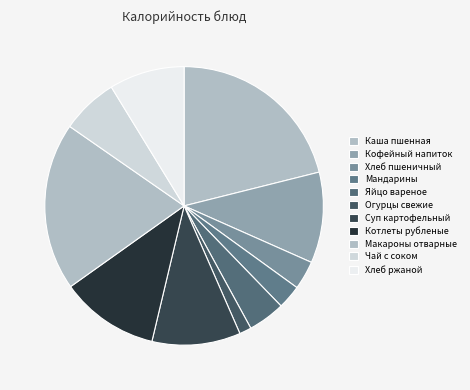

Count the number of slices in the pie.

11